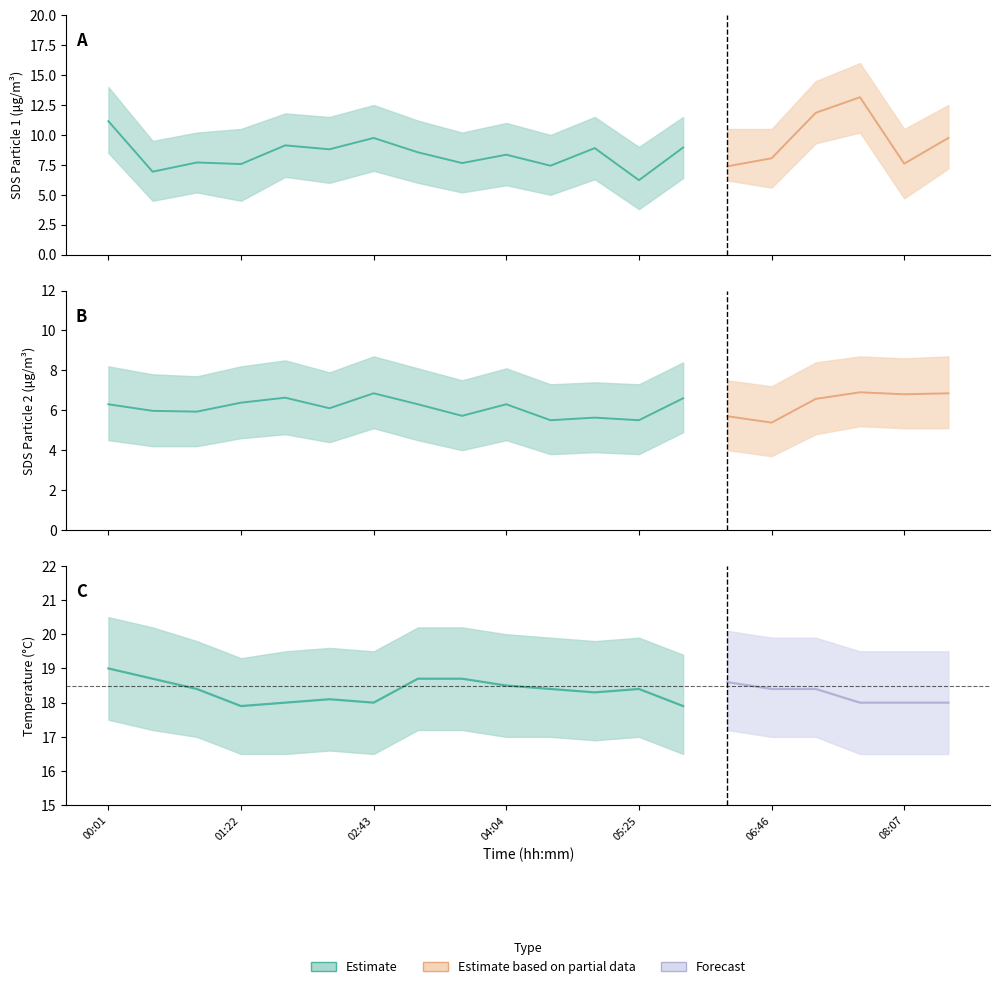

What is the lowest value of the SDS_P1 series?

6.2